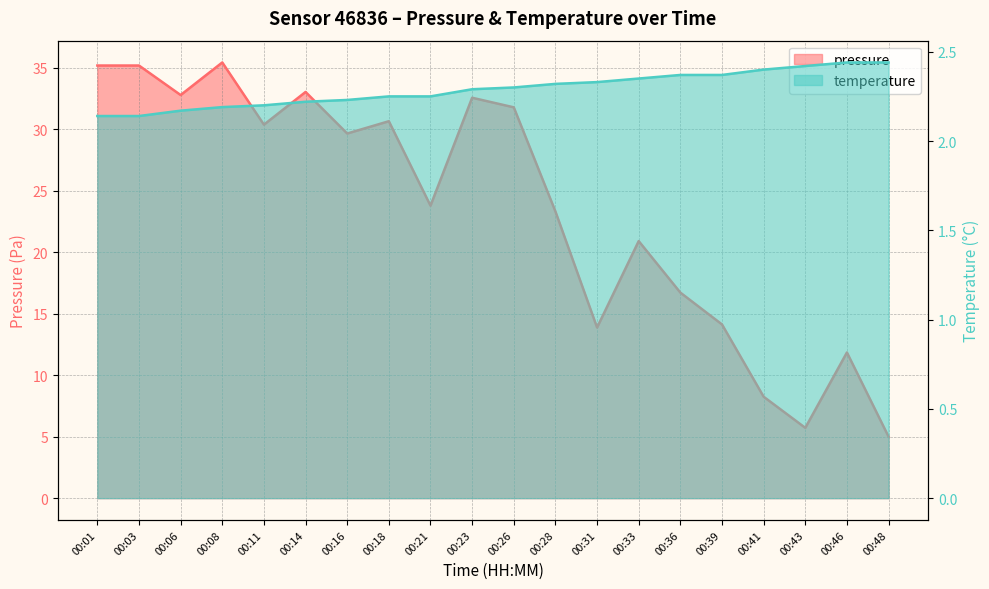

Reading left to right, transcribe all the data shown in this chart.

pressure: 00:01=35.2	00:03=35.2	00:06=32.8	00:08=35.4	00:11=30.4	00:14=33.0	00:16=29.7	00:18=30.7	00:21=23.8	00:23=32.6	00:26=31.8	00:28=23.3	00:31=13.9	00:33=20.9	00:36=16.7	00:39=14.1	00:41=8.2	00:43=5.7	00:46=11.9	00:48=5.0
temperature: 00:01=2.1	00:03=2.1	00:06=2.2	00:08=2.2	00:11=2.2	00:14=2.2	00:16=2.2	00:18=2.2	00:21=2.2	00:23=2.3	00:26=2.3	00:28=2.3	00:31=2.3	00:33=2.4	00:36=2.4	00:39=2.4	00:41=2.4	00:43=2.4	00:46=2.4	00:48=2.4